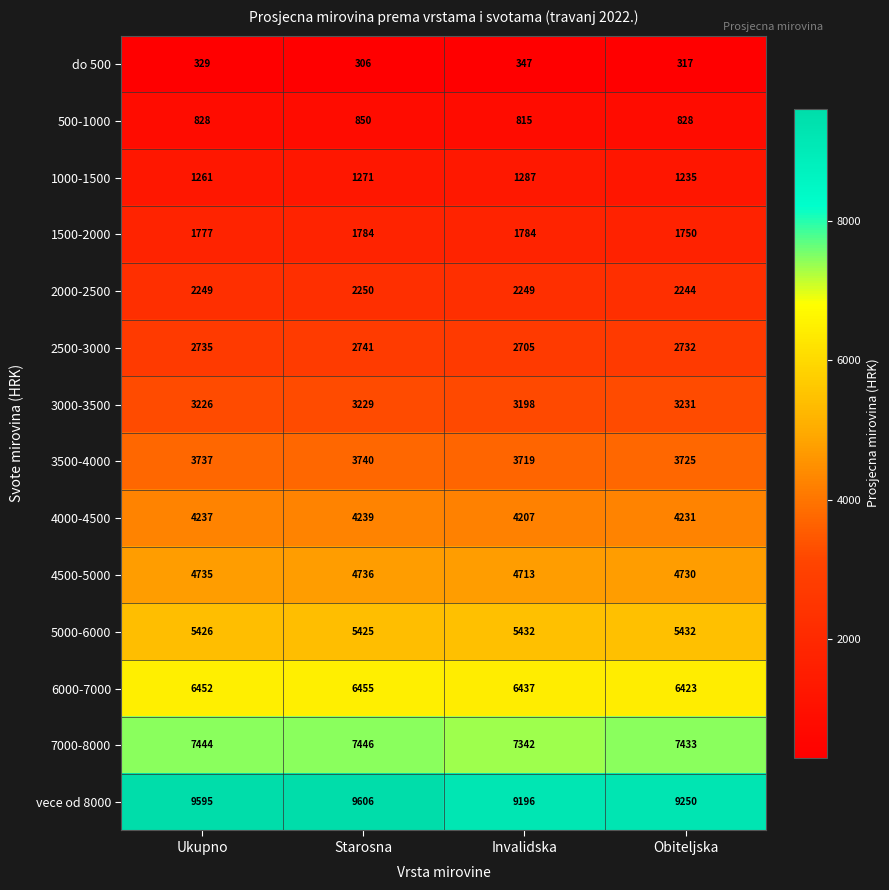

Count the number of categories in the chart.

4